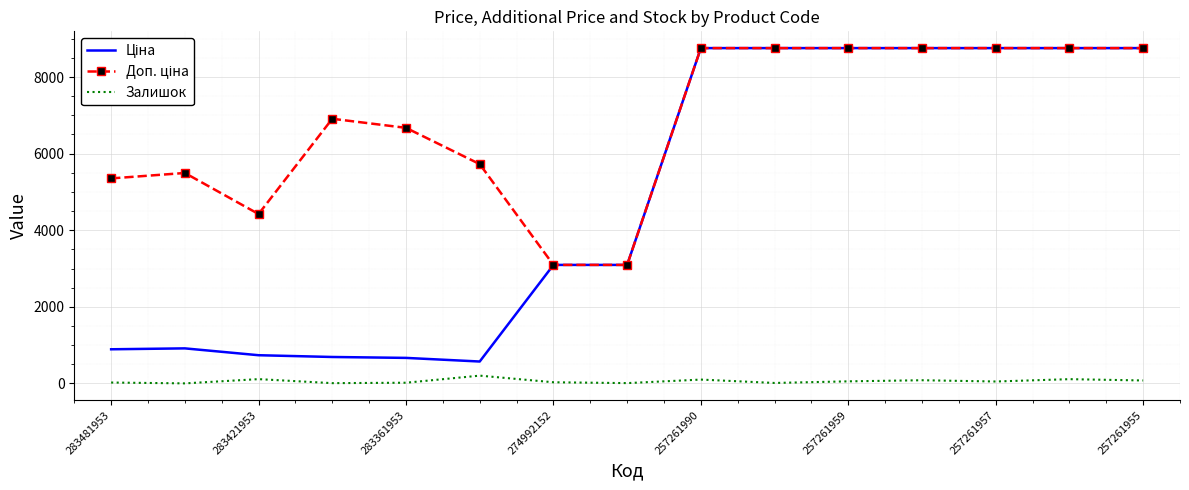

What is the difference between the maximum and minimum values in the Залишок series?

202.0